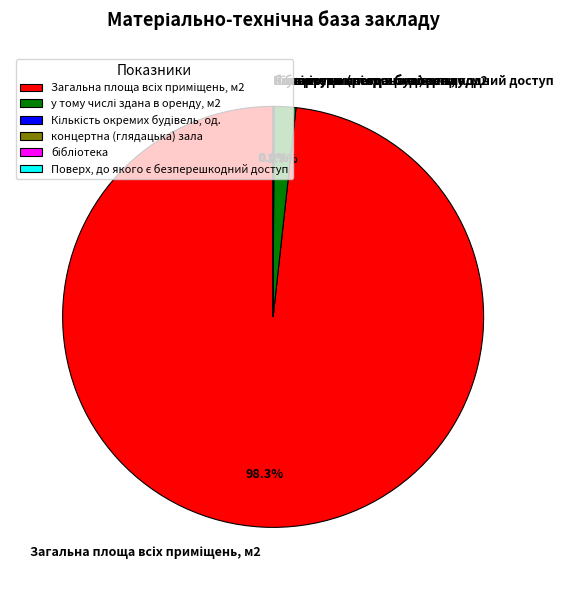

Is there any slice that represents more than half of the pie?

Yes